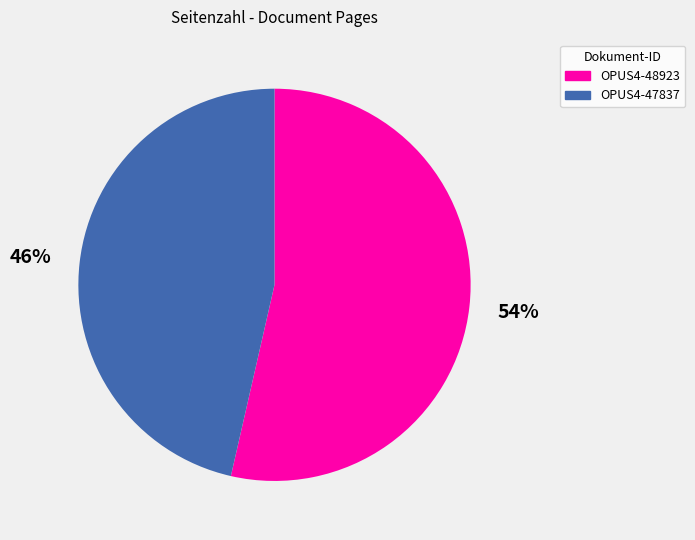

Combined, do OPUS4-47837 and OPUS4-48923 account for over 50%?

Yes